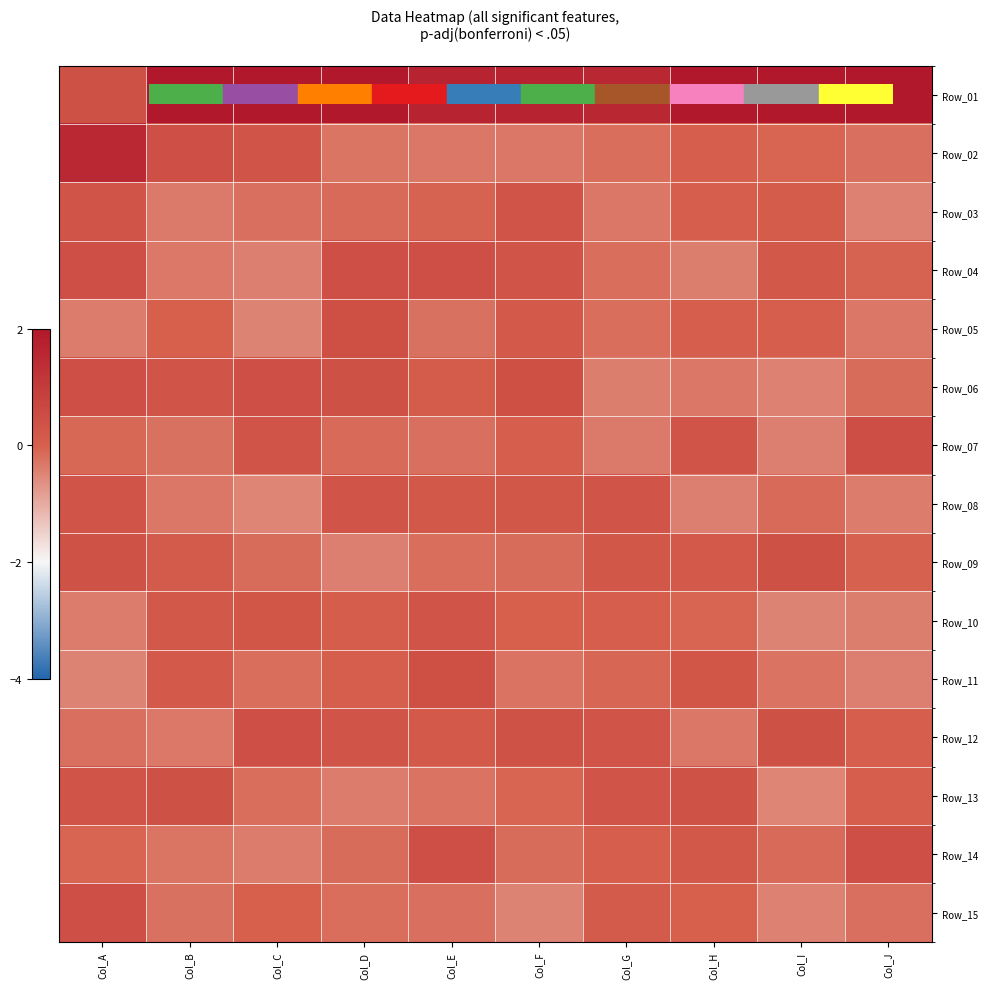

Which series has the largest range (max minus min)?

Row_02